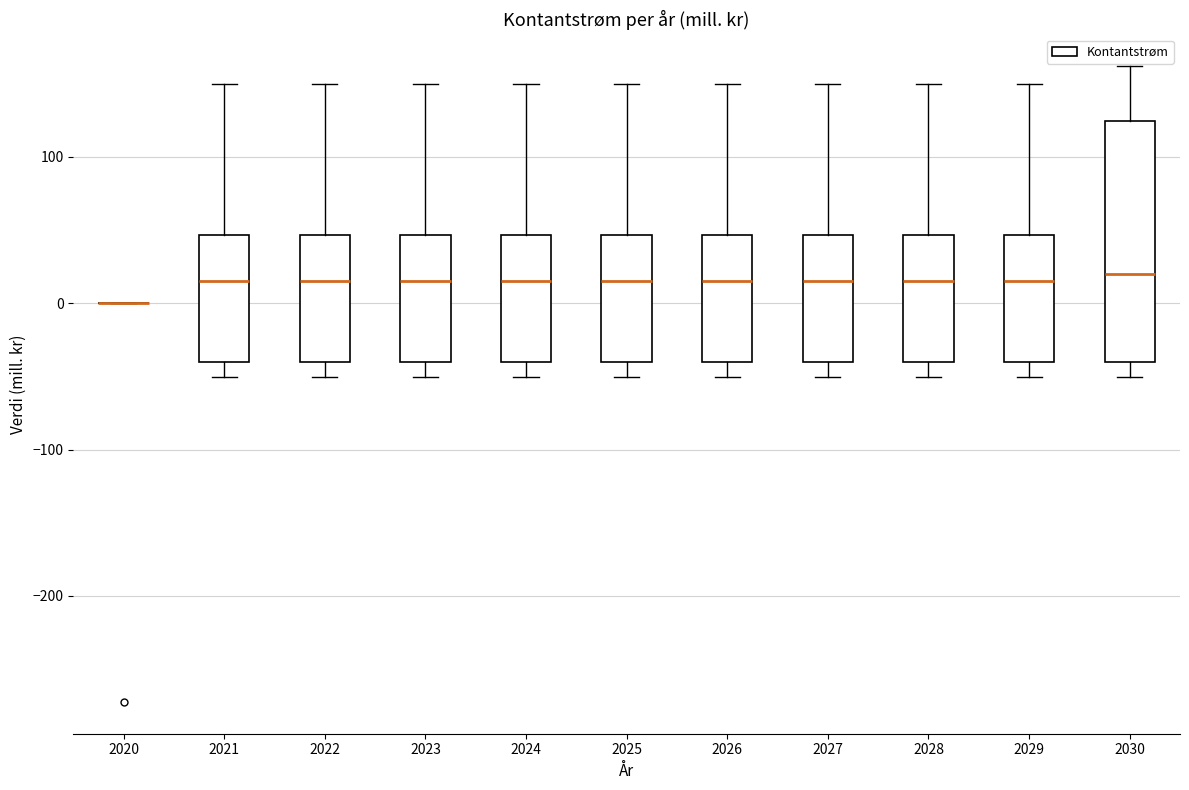

Reading left to right, read every box against the y-axis: the position of its median line, the range the box covers, and the ends of its whiskers. The values are not printed on the chart, so give them approximately, as read against the axis.

2020: box collapsed to a line at 0, whiskers 0 to 0
2021: median 10, box -40 to 50, whiskers -50 to 150
2022: median 10, box -40 to 50, whiskers -50 to 150
2023: median 10, box -40 to 50, whiskers -50 to 150
2024: median 10, box -40 to 50, whiskers -50 to 150
2025: median 10, box -40 to 50, whiskers -50 to 150
2026: median 10, box -40 to 50, whiskers -50 to 150
2027: median 10, box -40 to 50, whiskers -50 to 150
2028: median 10, box -40 to 50, whiskers -50 to 150
2029: median 10, box -40 to 50, whiskers -50 to 150
2030: median 20, box -40 to 120, whiskers -50 to 160